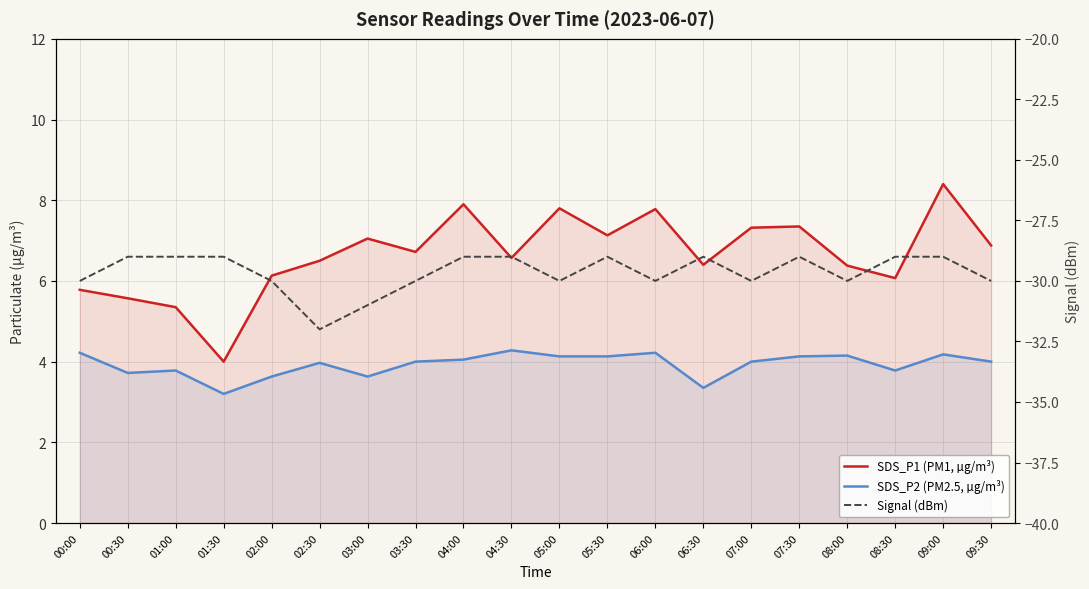

What is the total value across all series at 05:30?

-17.7